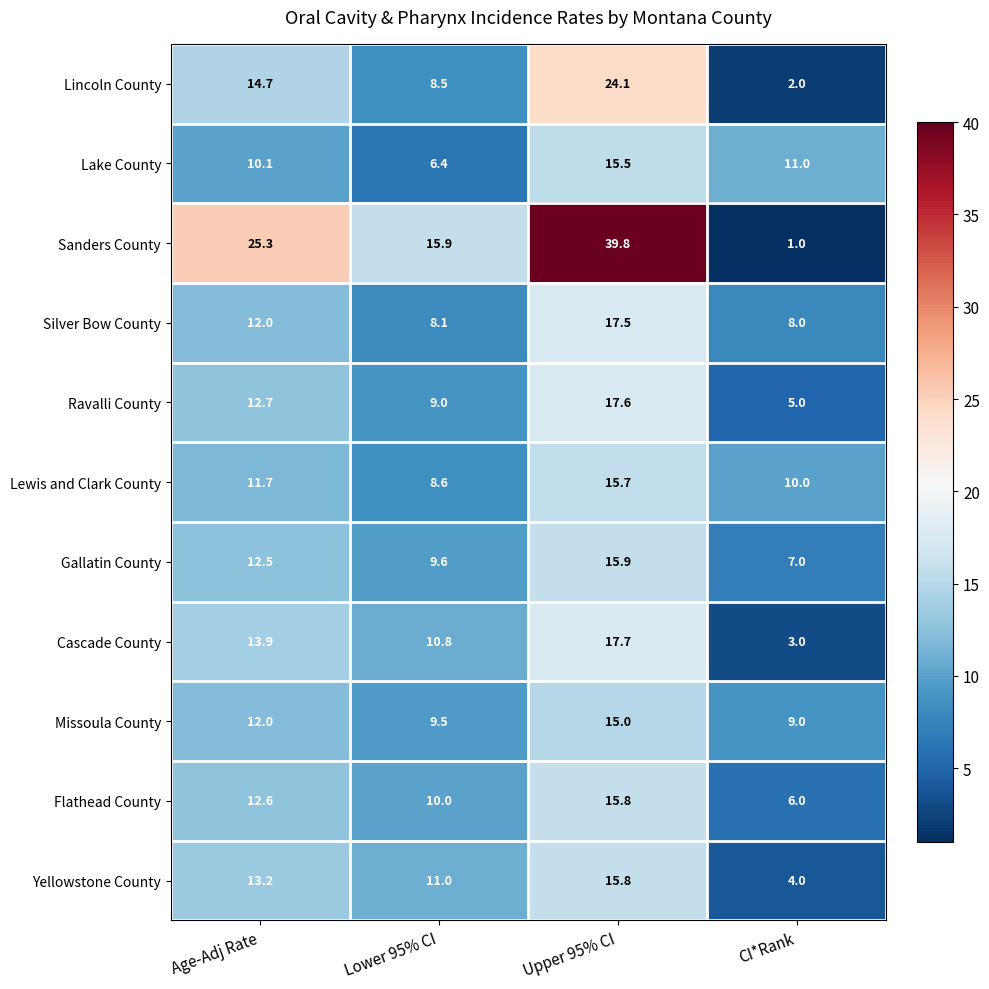

At how many categories does at least one series exceed 35?

1